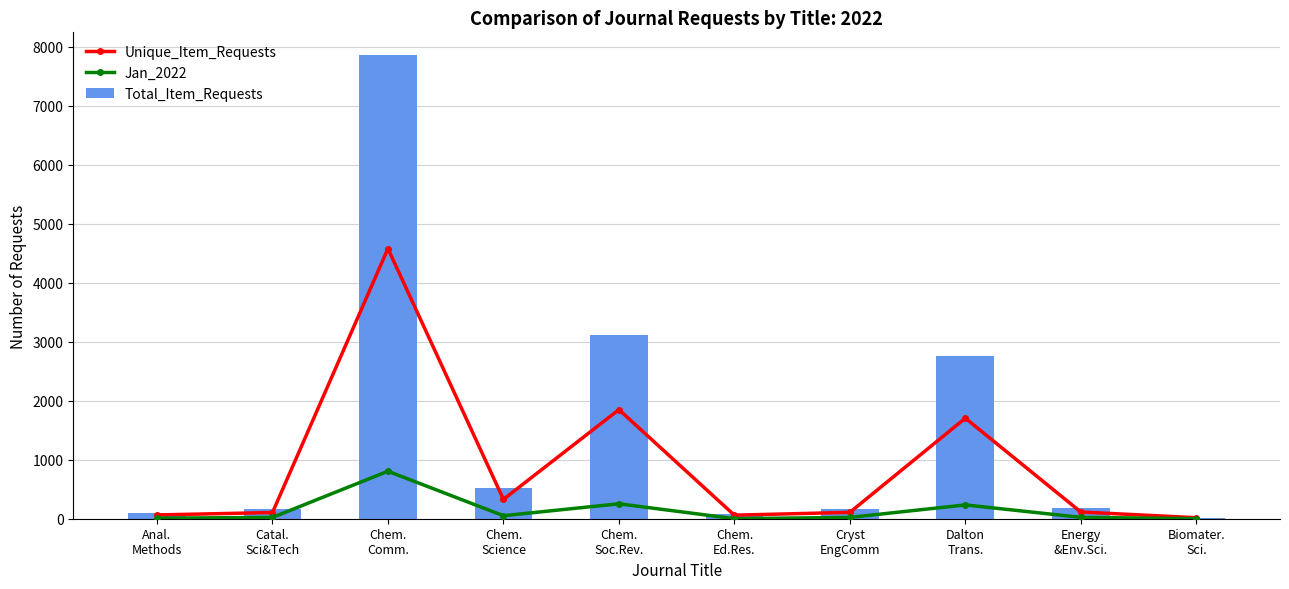

What is the spread (max minus min) of values at Energy
&Env.Sci.?

161